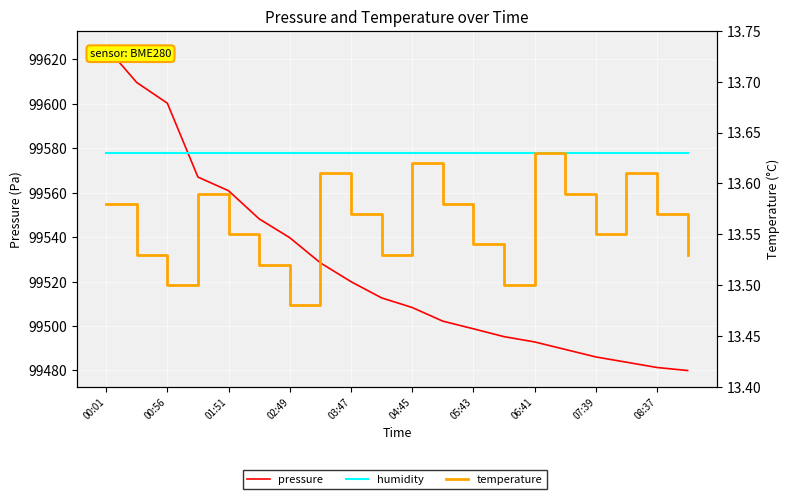

List the labels in order of pressure value, smallest first.

19, 18, 17, 16, 15, 14, 13, 12, 11, 10, 08:37, 07:39, 06:41, 05:43, 04:45, 03:47, 02:49, 01:51, 00:56, 00:01